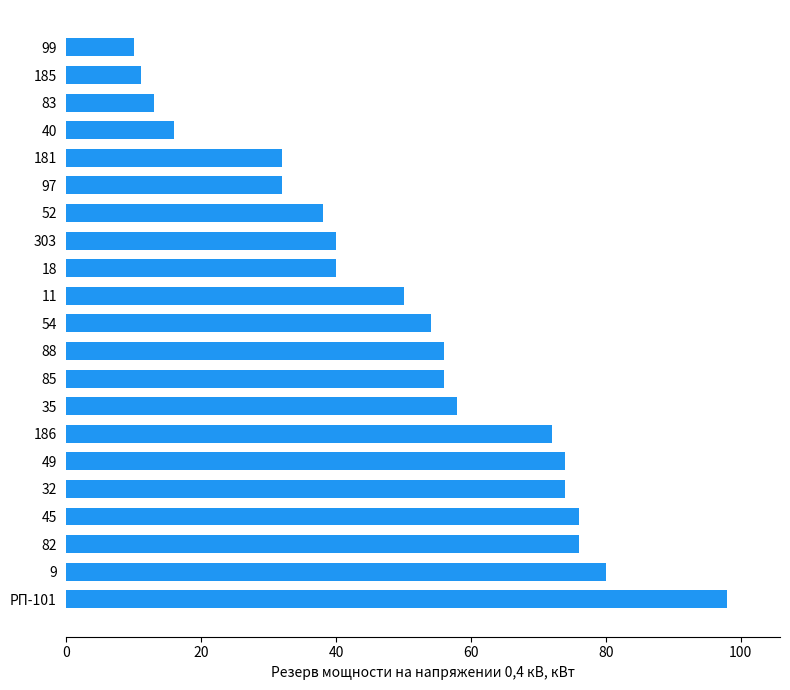

What is the ratio of the value at 88 to the value at 35?

1.0